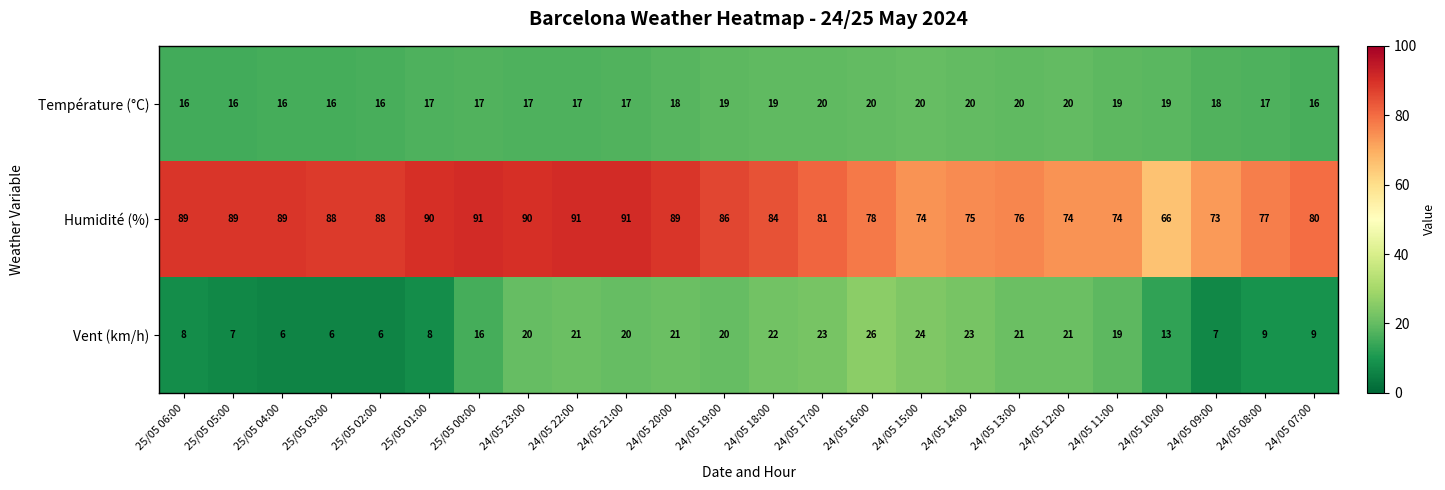

Where is Vent (km/h) nearest to the value 16?

25/05 00:00